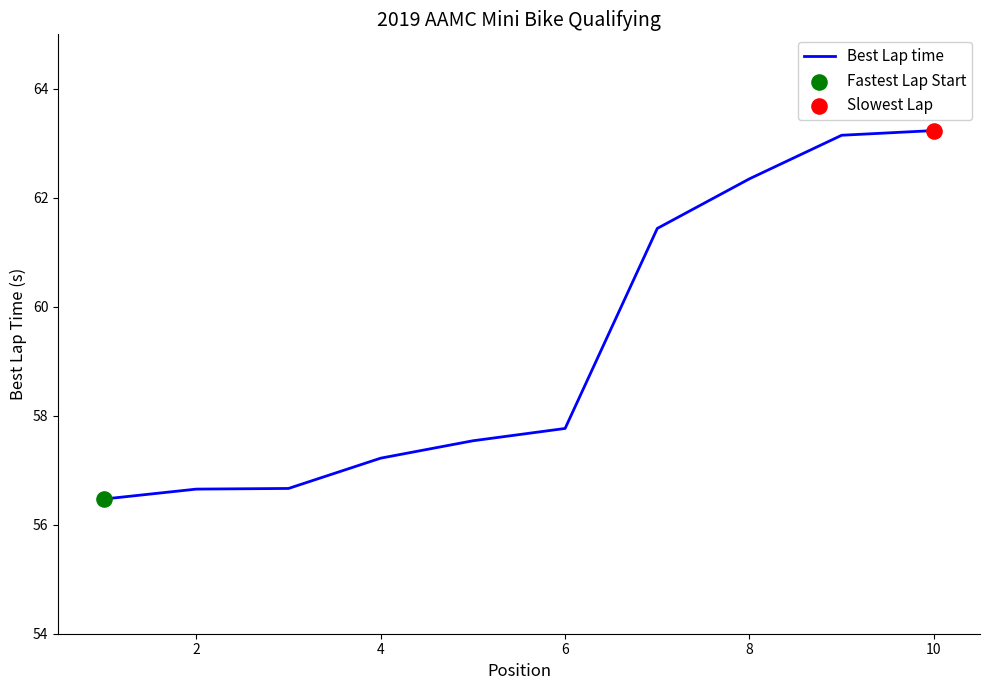

What is the greatest value displayed?

63.2